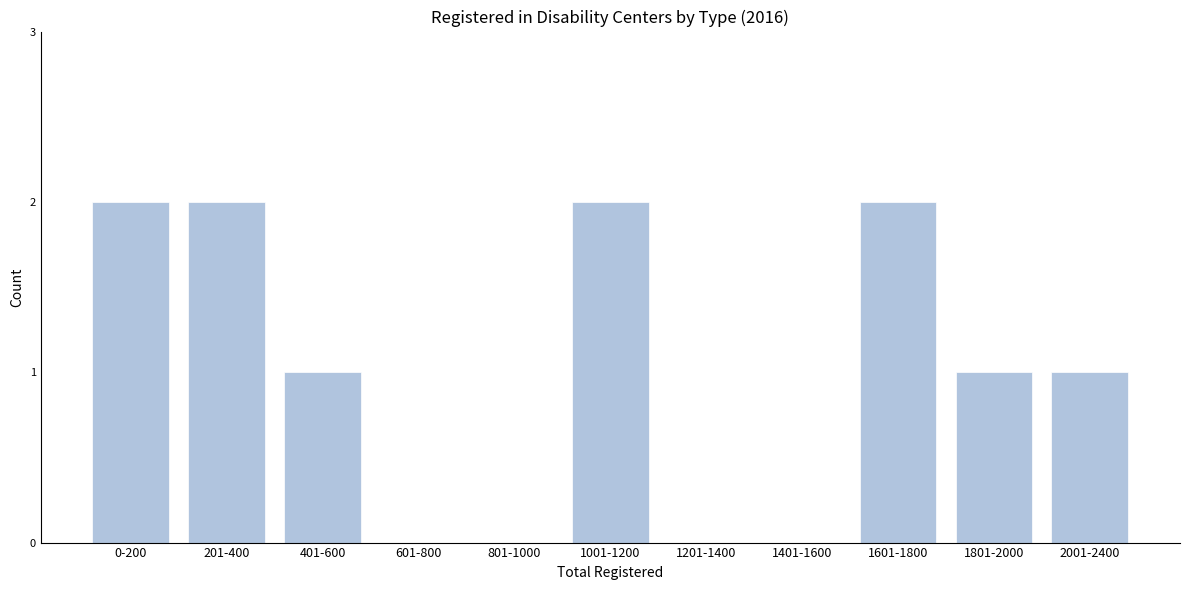

Reading left to right, what are all the values shown in this chart?

0-200=2	201-400=2	401-600=1	601-800=0	801-1000=0	1001-1200=2	1201-1400=0	1401-1600=0	1601-1800=2	1801-2000=1	2001-2400=1